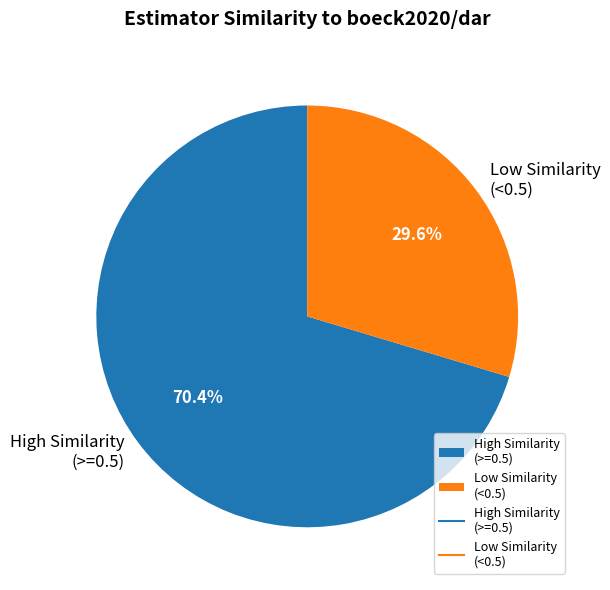

Does any single category account for the majority?

Yes